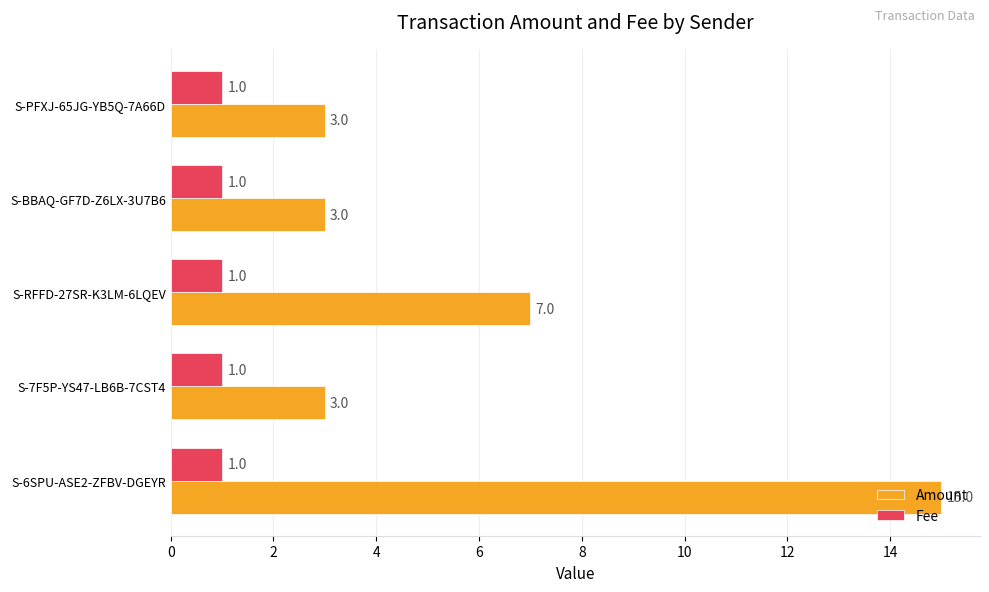

What is the maximum value for Fee?

1